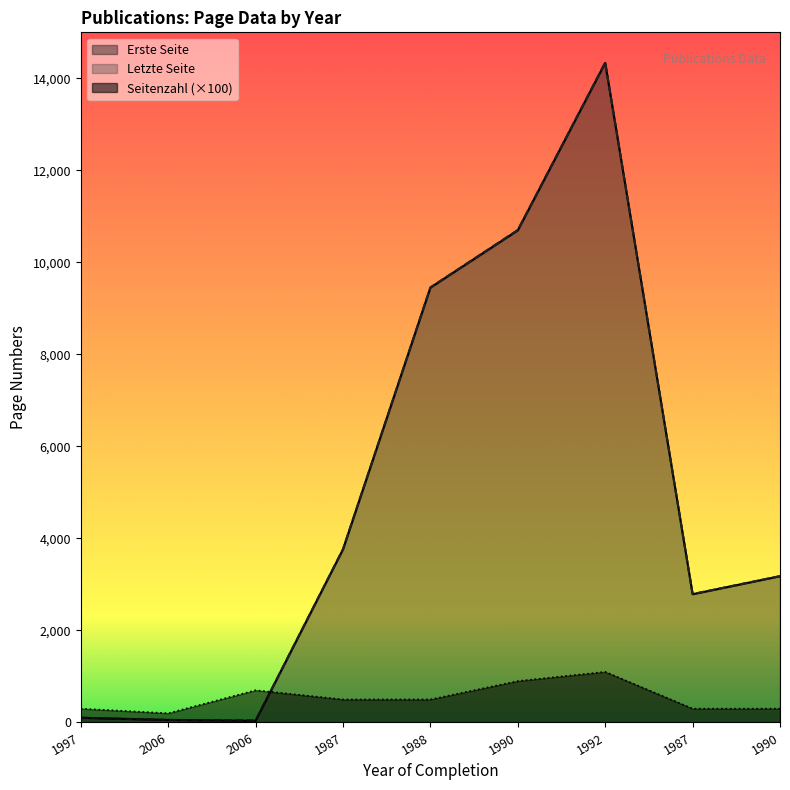

True or false: Erste Seite has a value of 20843 at 1992.

False